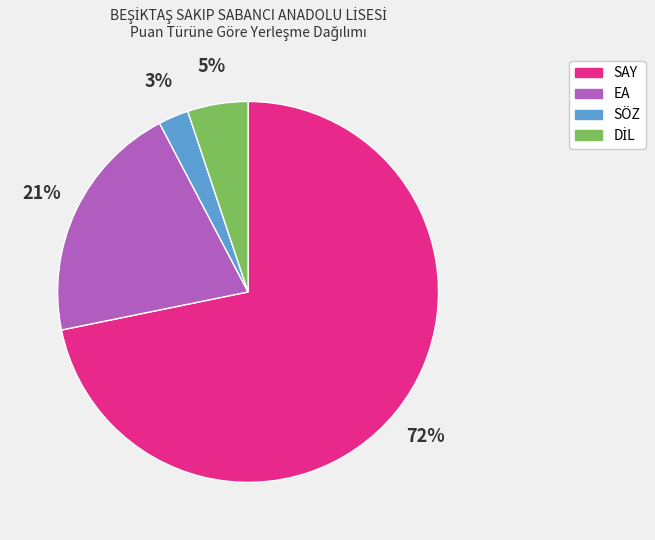

What percentage is the SÖZ slice, to the nearest percent?

3%